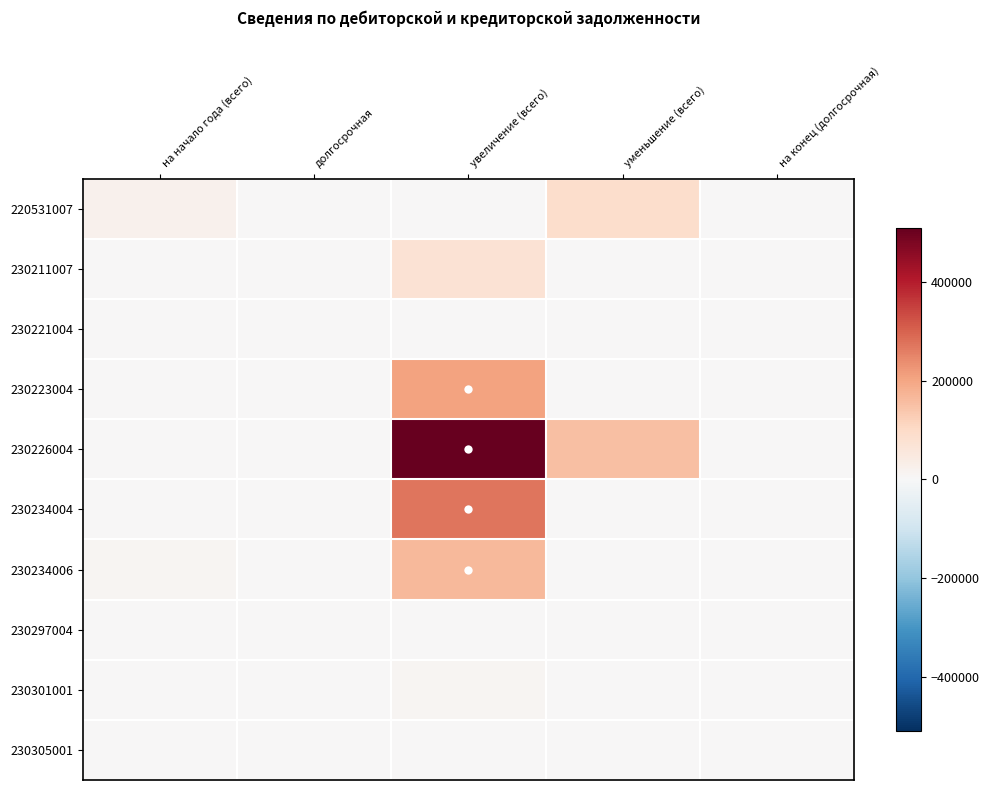

Reading left to right, extract all data points from this chart.

220531007: на начало года (всего)=21073.2	долгосрочная=0.0	увеличение (всего)=0.0	уменьшение (всего)=89840.7	на конец (долгосрочная)=0.0
230211007: на начало года (всего)=0.0	долгосрочная=0.0	увеличение (всего)=75328.0	уменьшение (всего)=0.0	на конец (долгосрочная)=0.0
230221004: на начало года (всего)=0.0	долгосрочная=0.0	увеличение (всего)=2970.0	уменьшение (всего)=0.0	на конец (долгосрочная)=0.0
230223004: на начало года (всего)=0.0	долгосрочная=0.0	увеличение (всего)=204784.2	уменьшение (всего)=0.0	на конец (долгосрочная)=0.0
230226004: на начало года (всего)=0.0	долгосрочная=0.0	увеличение (всего)=510180.0	уменьшение (всего)=152460.0	на конец (долгосрочная)=0.0
230234004: на начало года (всего)=1013.3	долгосрочная=0.0	увеличение (всего)=272664.9	уменьшение (всего)=0.0	на конец (долгосрочная)=0.0
230234006: на начало года (всего)=10394.2	долгосрочная=0.0	увеличение (всего)=164352.9	уменьшение (всего)=0.0	на конец (долгосрочная)=0.0
230297004: на начало года (всего)=0.0	долгосрочная=0.0	увеличение (всего)=1000.0	уменьшение (всего)=0.0	на конец (долгосрочная)=0.0
230301001: на начало года (всего)=0.0	долгосрочная=0.0	увеличение (всего)=9791.0	уменьшение (всего)=0.0	на конец (долгосрочная)=0.0
230305001: на начало года (всего)=0.0	долгосрочная=0.0	увеличение (всего)=0.2	уменьшение (всего)=0.0	на конец (долгосрочная)=0.0